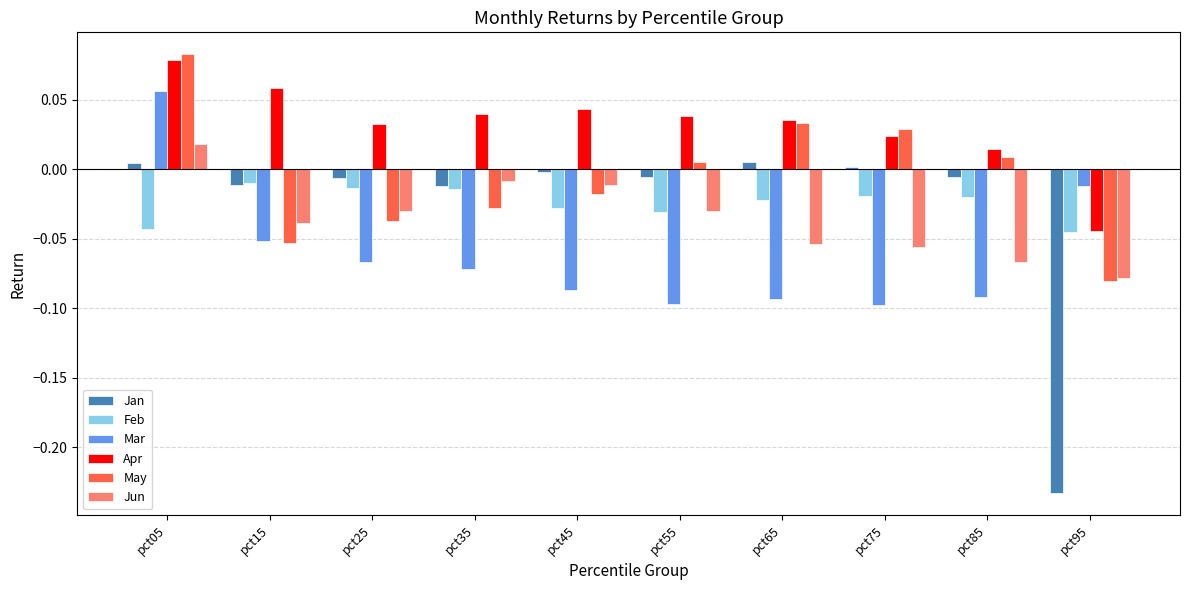

What is the total value across all series at pct05?

0.2